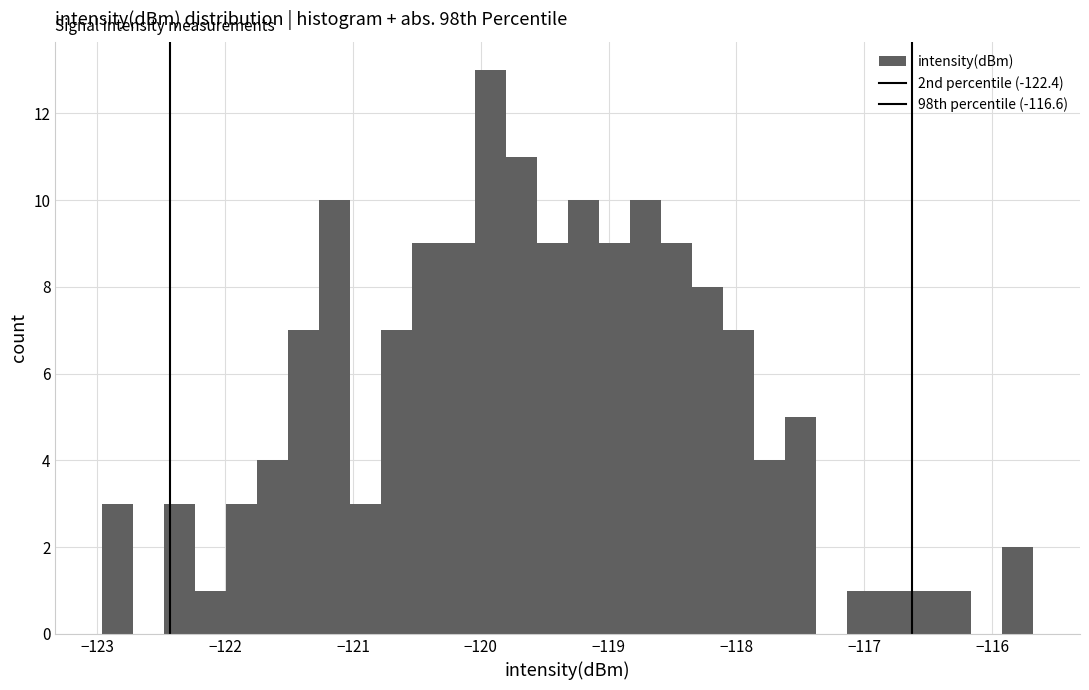

Around what value on the x-axis is the tallest bar? Give the approximate position of its centre, as read against the axis.

-119.9